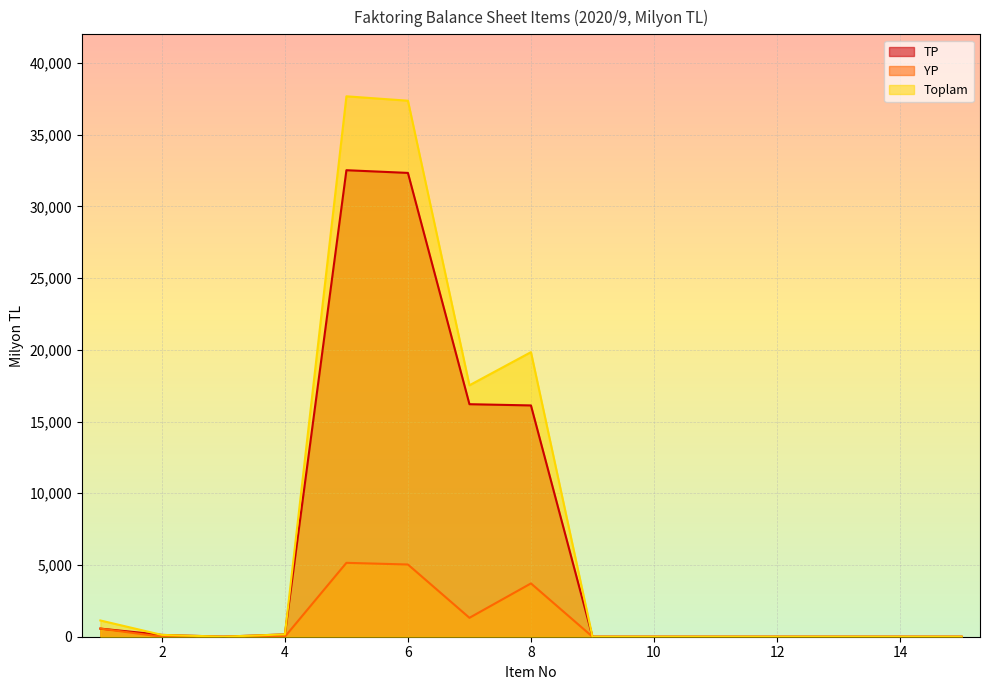

How many data points does each series have?

15